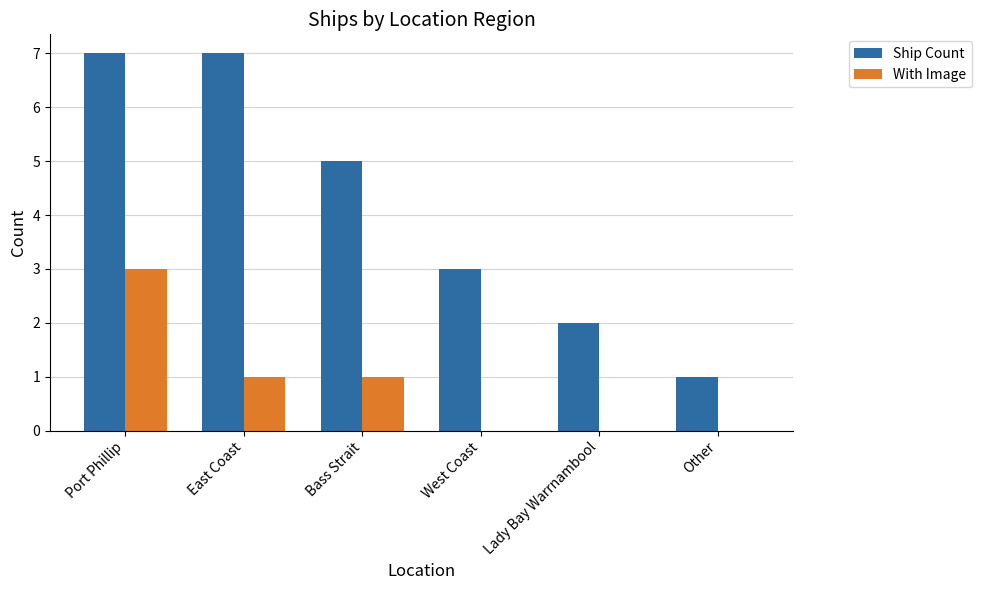

What is the sum of the Ship Count values at East Coast and Other?

8